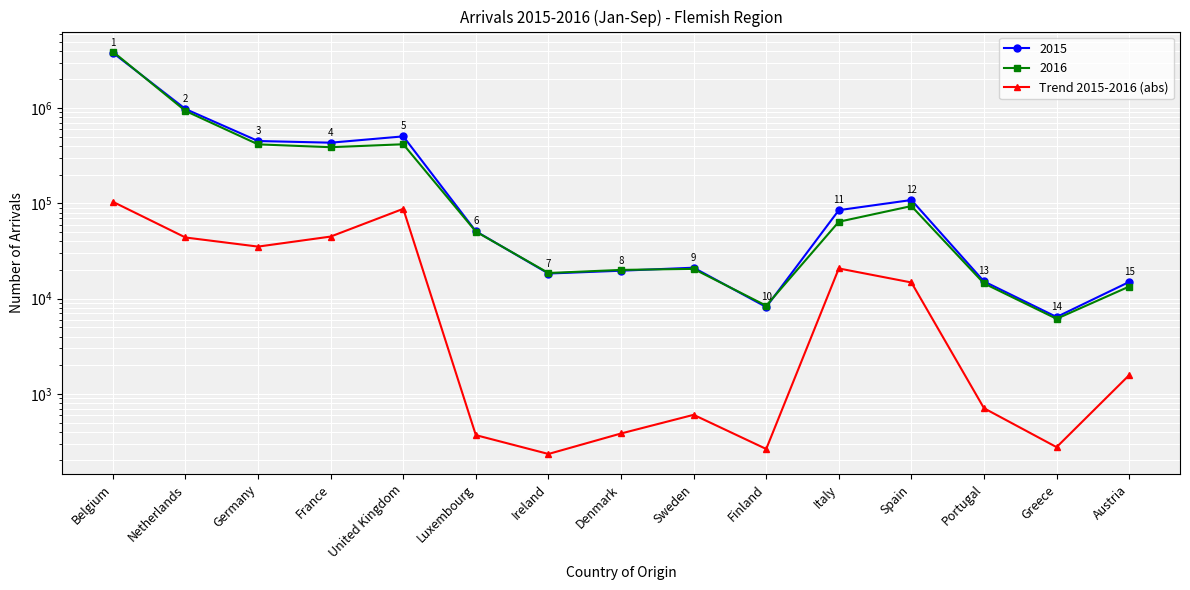

Rank the categories by value from highest to lowest.

Belgium, United Kingdom, France, Netherlands, Germany, Italy, Spain, Austria, Portugal, Sweden, Denmark, Luxembourg, Greece, Finland, Ireland